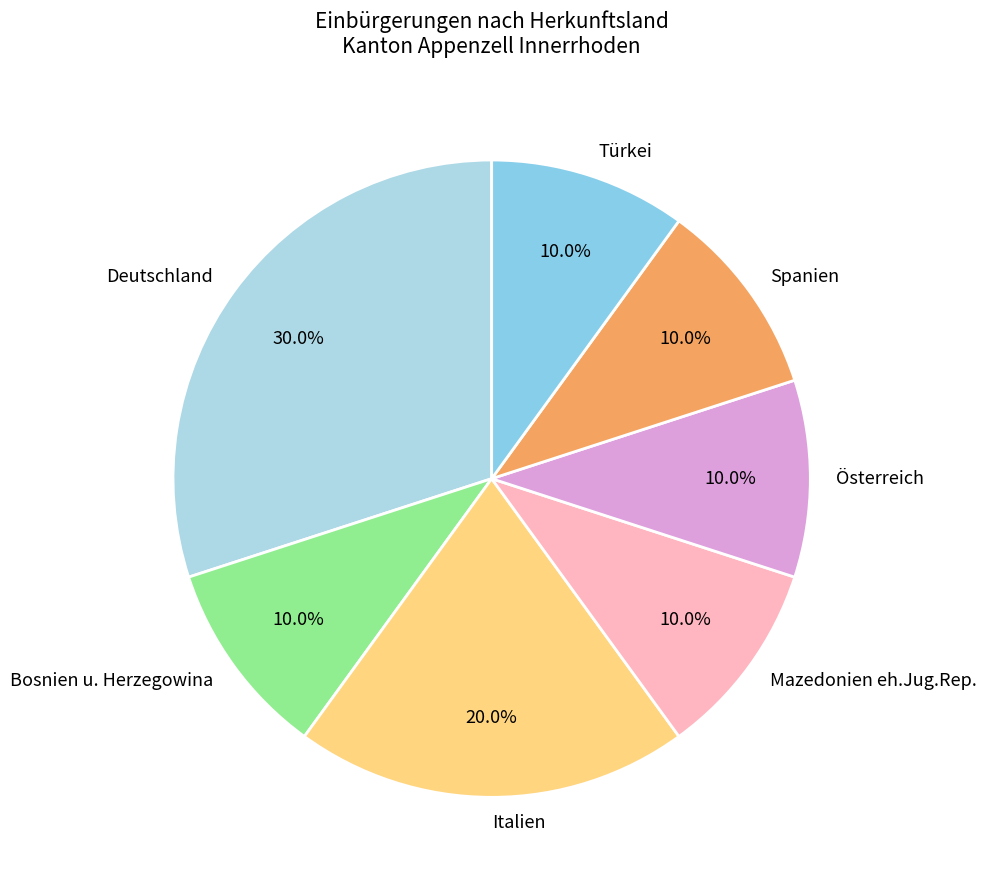

True or false: Spanien accounts for 19% of the total.

False